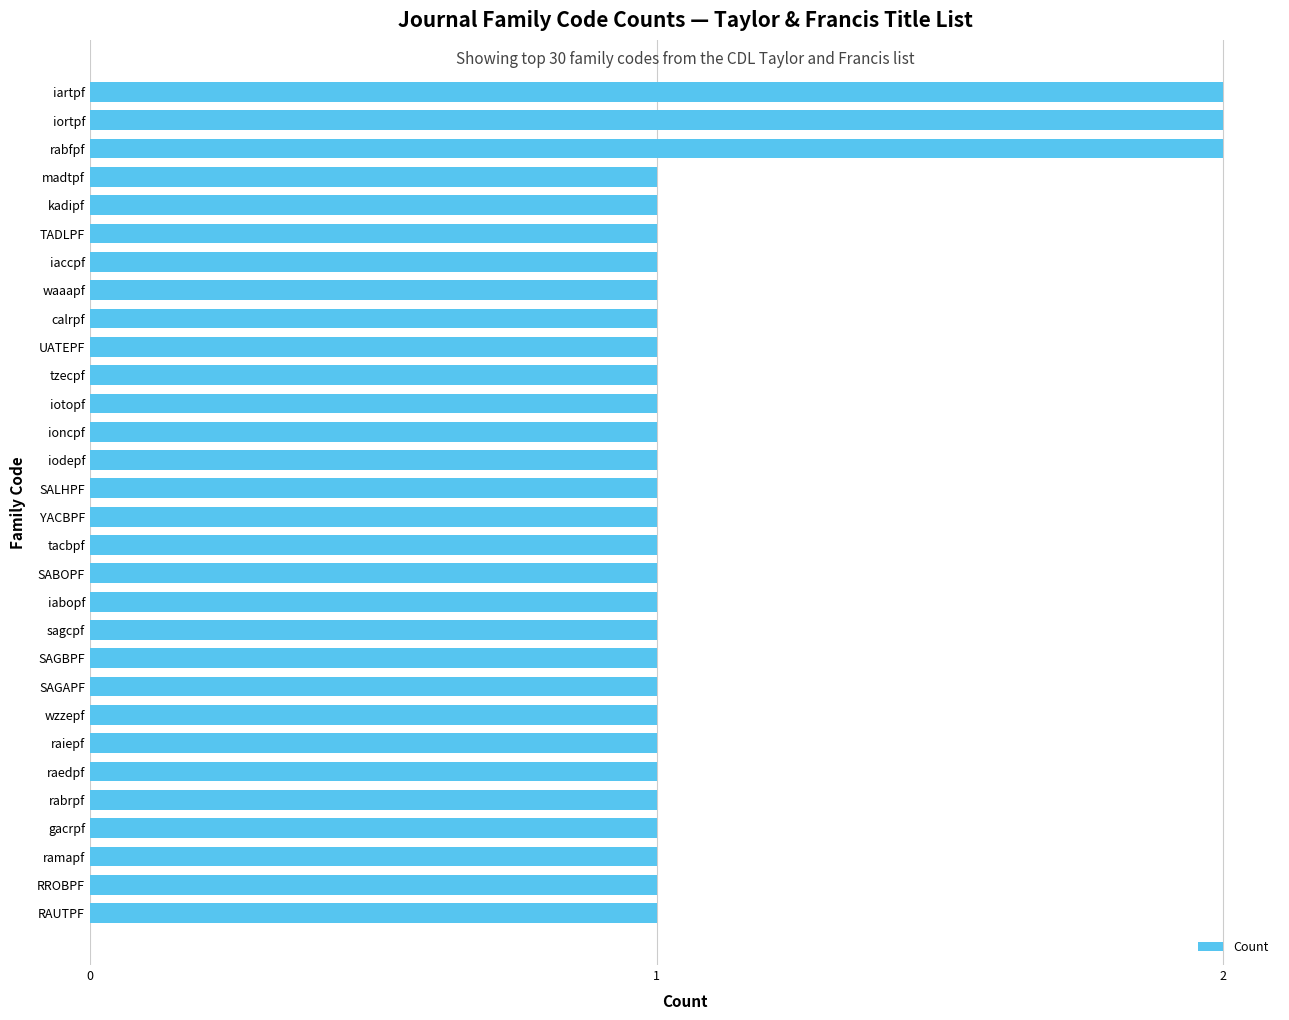

The chart shows a value of 1 at RAUTPF. True or false?

True